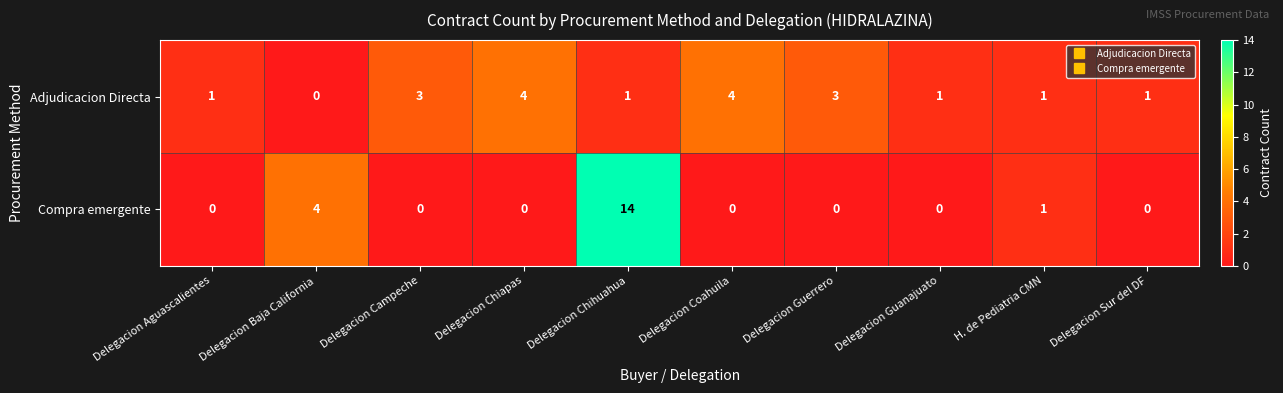

What is the sum of all Compra emergente values?

19